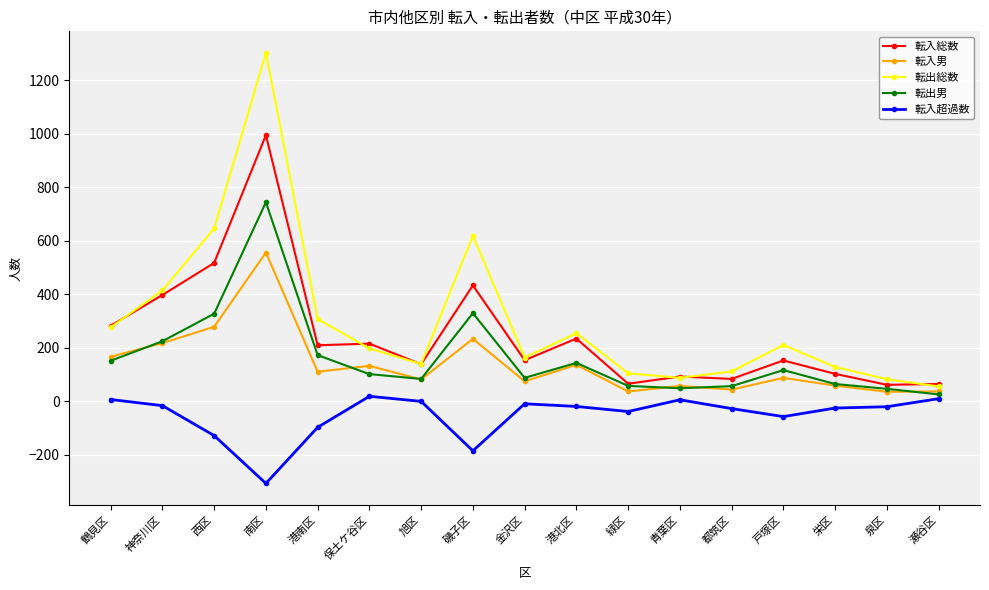

What is the spread (max minus min) of values at 南区?

1611